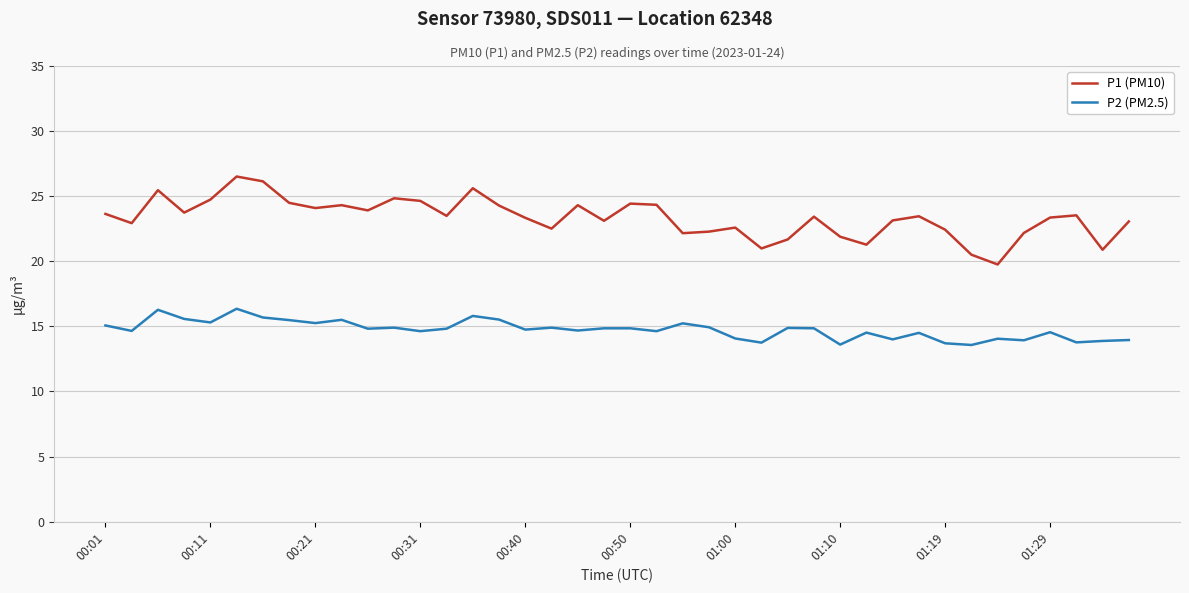

True or false: P1 (PM10) and P2 (PM2.5) intersect in this chart.

False